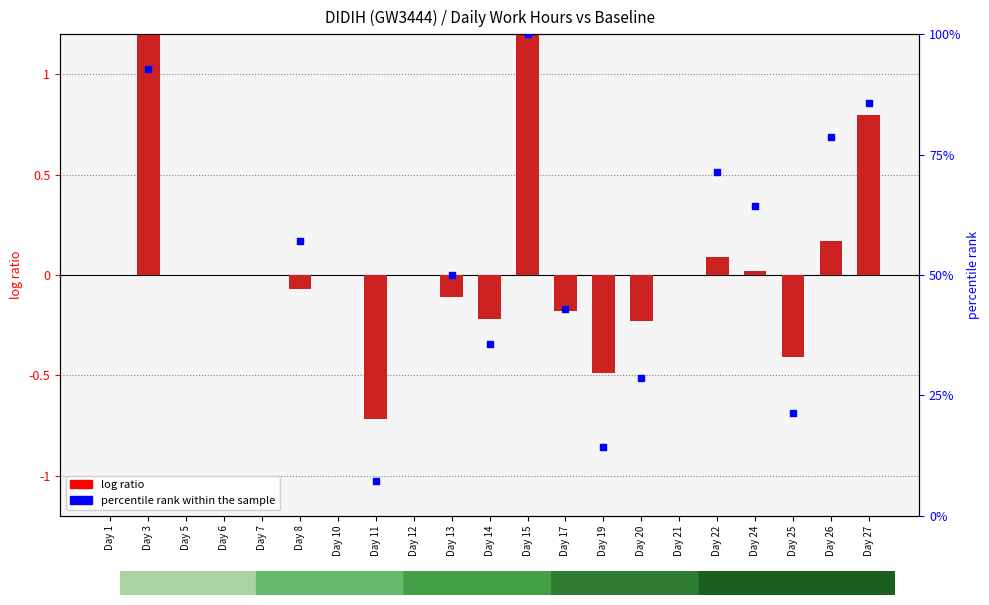

Between Day 13 and Day 25, which is larger?

Day 13